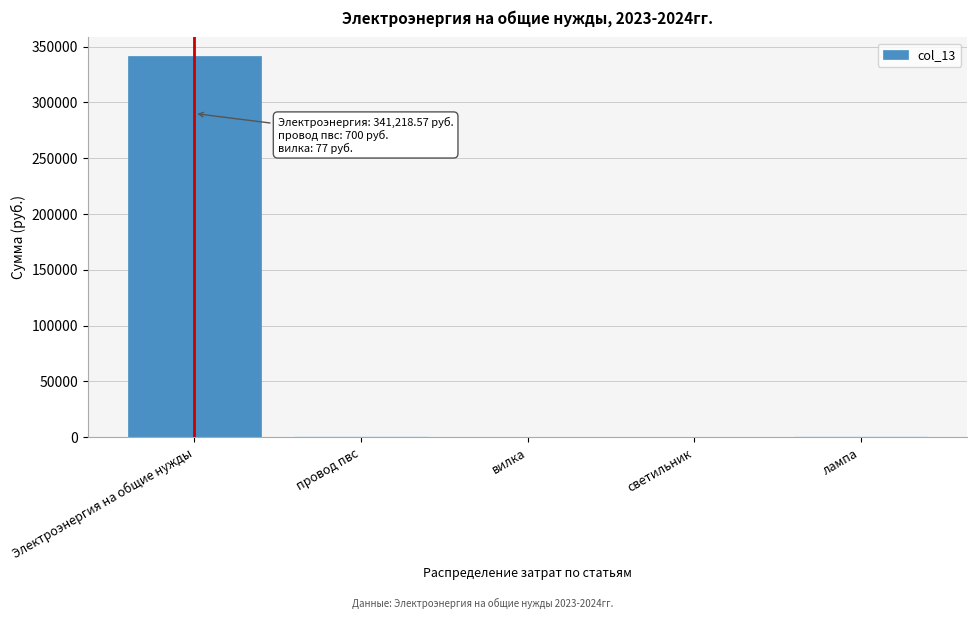

What is the sum of all values?

343555.6